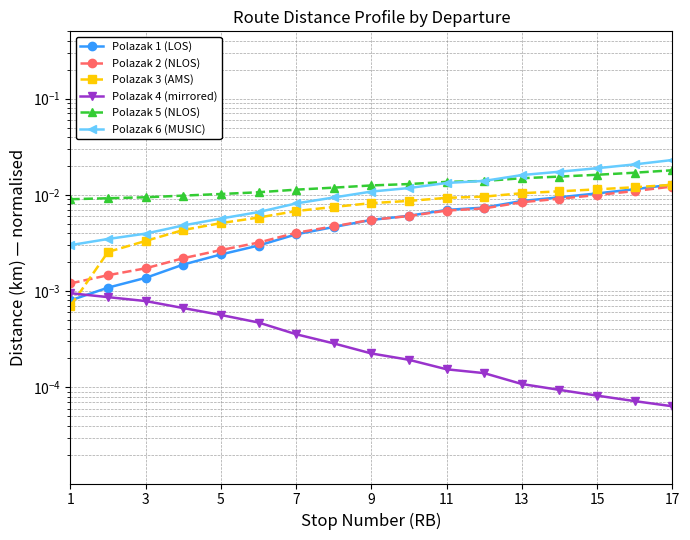

What is the label of the 17th point from the right?

1